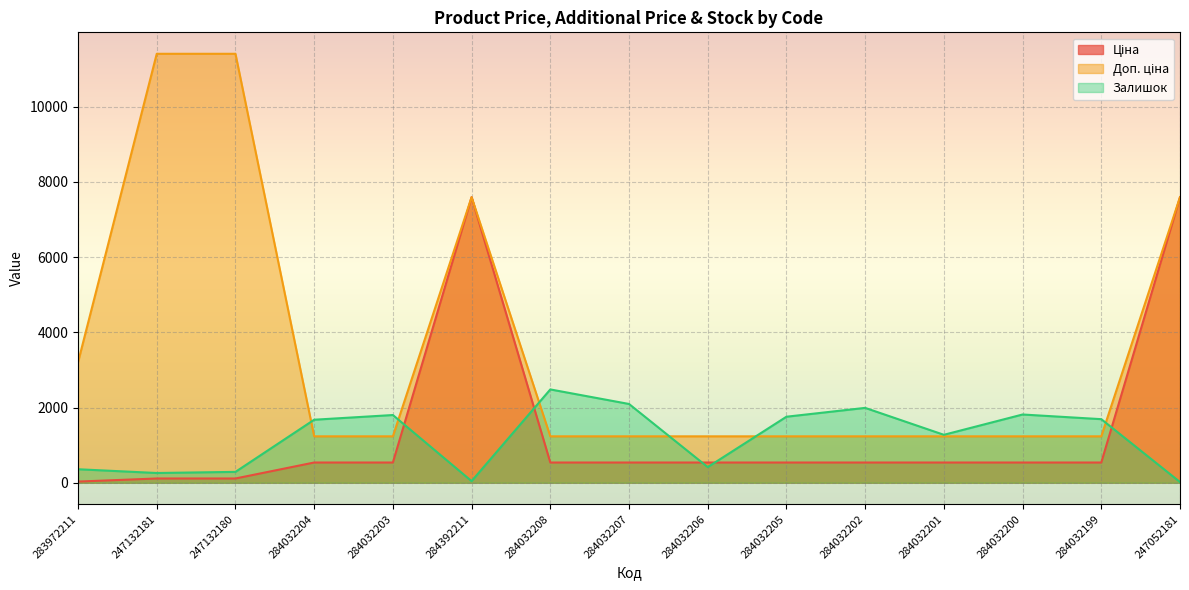

In Ціна, how many points are higher than both neighbors (excluding endpoints)?

1